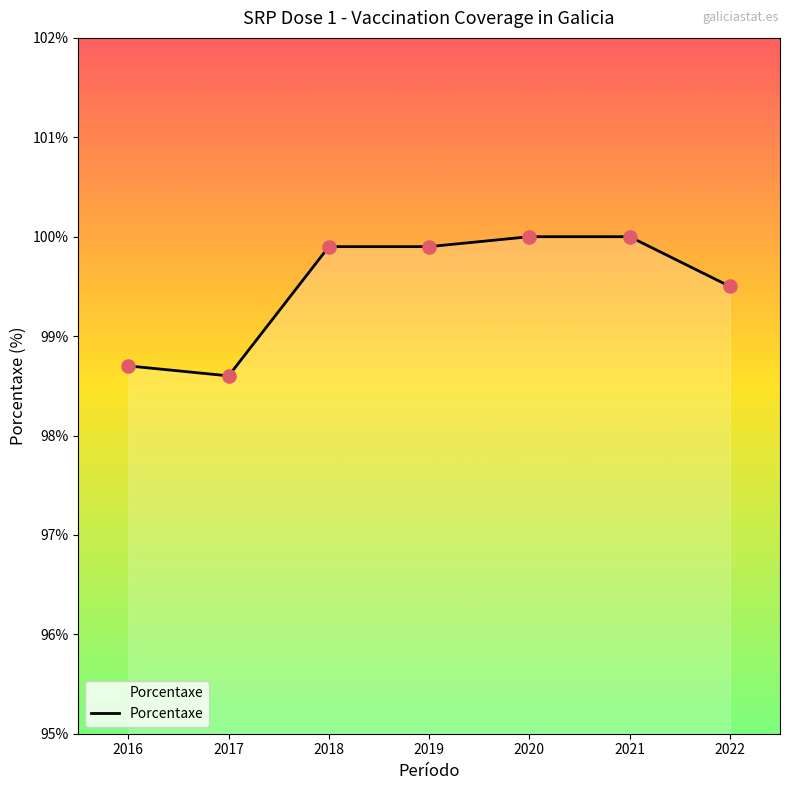

Approximately how many times larger is the value at 2019 compared to 2018?

1.0